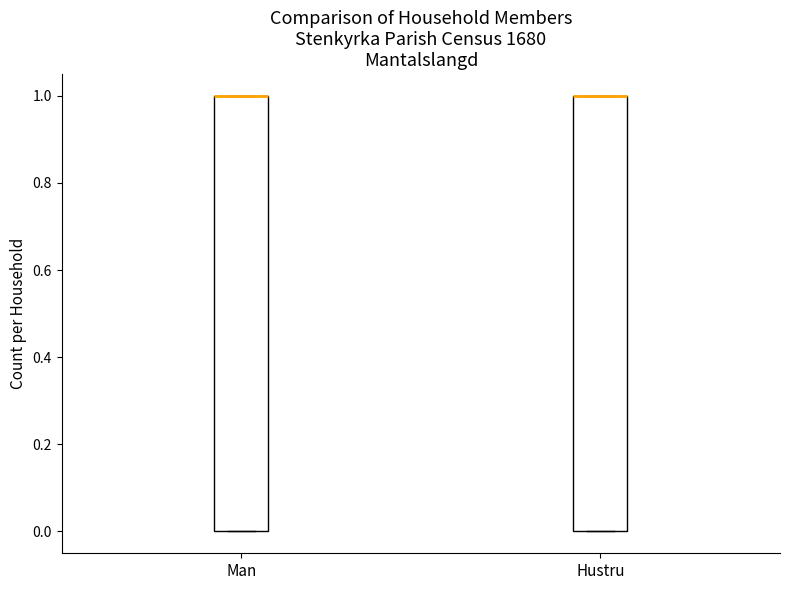

Where is the lower edge of the box for Man on the y-axis? The values are not printed on the chart, so give them approximately, as read against the axis.

0